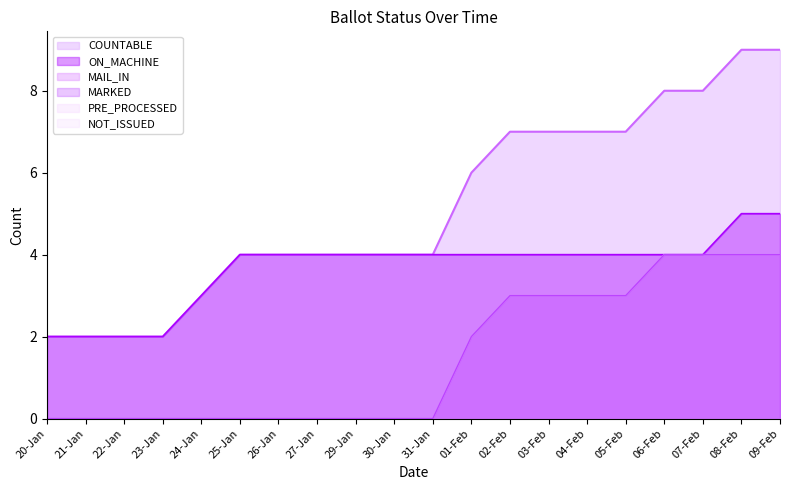

At 08-Feb, list the series in order from largest to smallest.

COUNTABLE, ON_MACHINE, MAIL_IN, MARKED